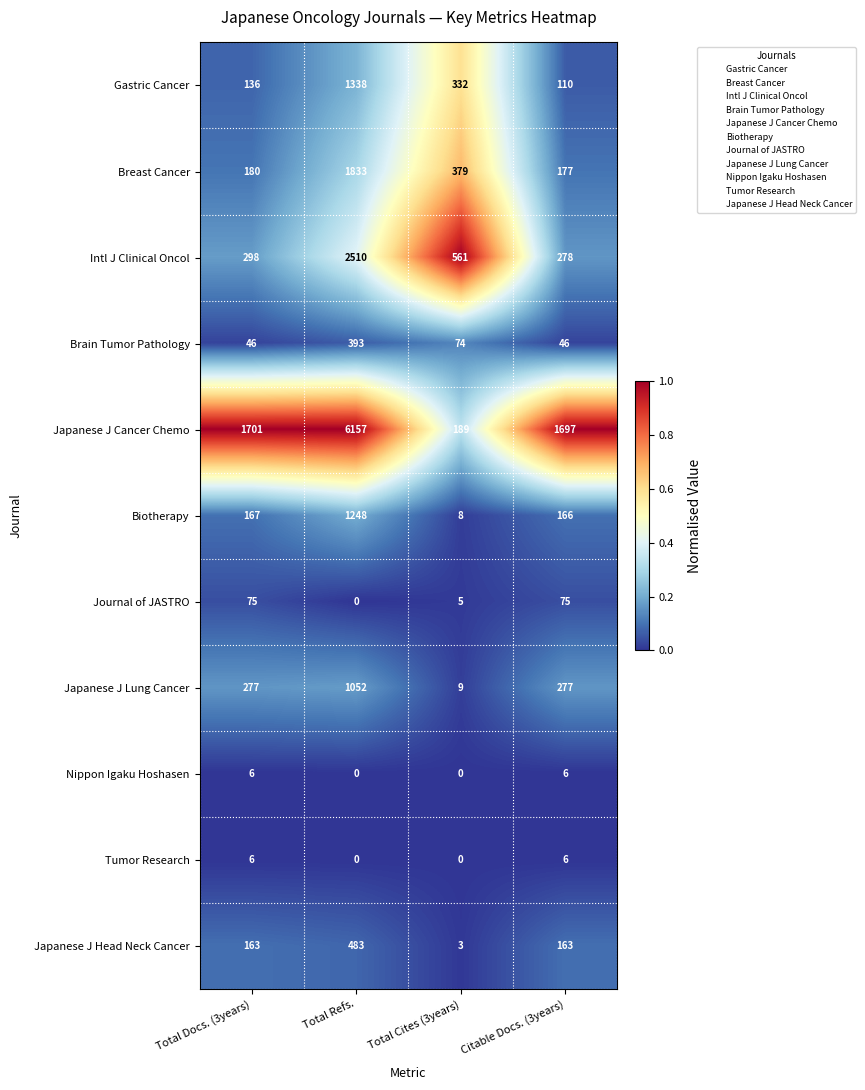

Count the number of data series in this chart.

11